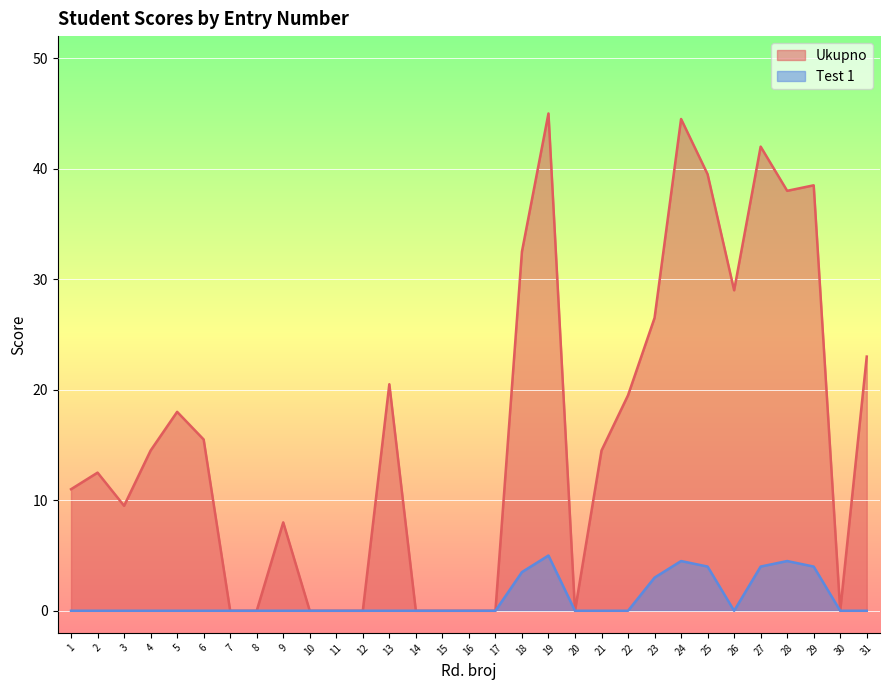

At which label is Ukupno closest to 22?

31